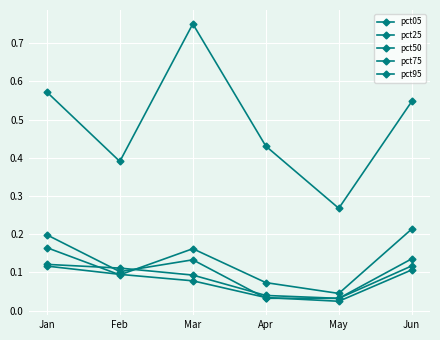

Reading left to right, transcribe all the data shown in this chart.

pct05: 0.2	0.1	0.1	0.0	0.0	0.1
pct25: 0.1	0.1	0.1	0.0	0.0	0.1
pct50: 0.1	0.1	0.1	0.0	0.0	0.1
pct75: 0.2	0.1	0.2	0.1	0.0	0.2
pct95: 0.6	0.4	0.8	0.4	0.3	0.5